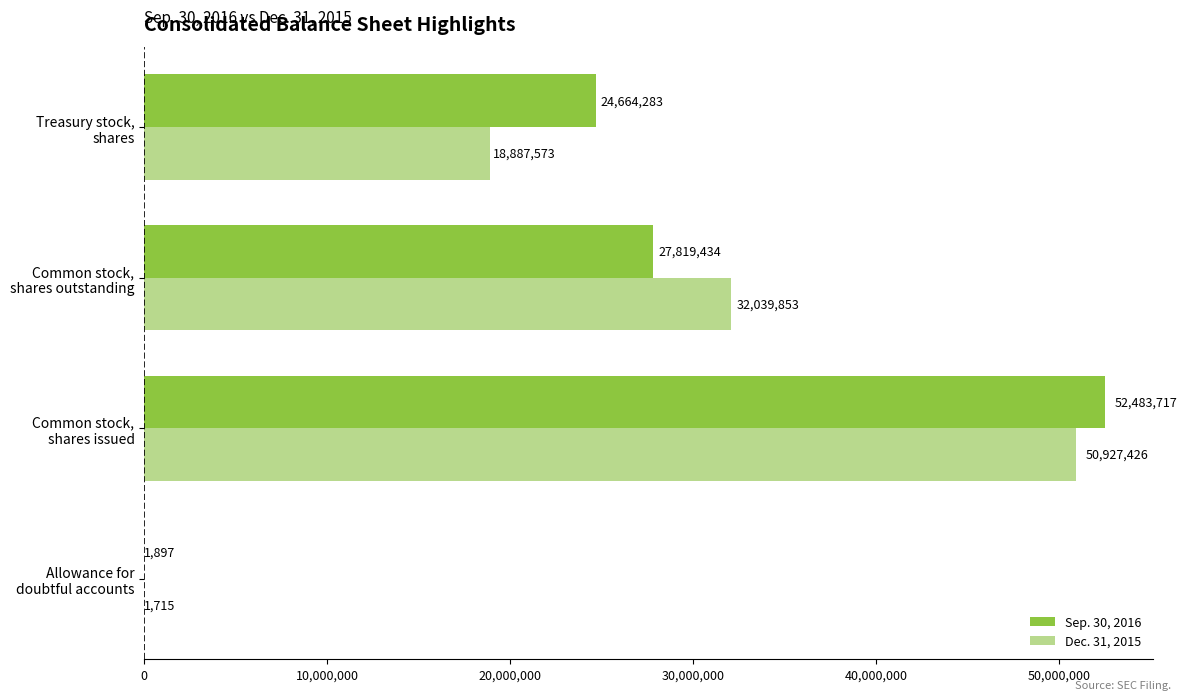

How many Dec. 31, 2015 values are between 18887573 and 50927426?

3